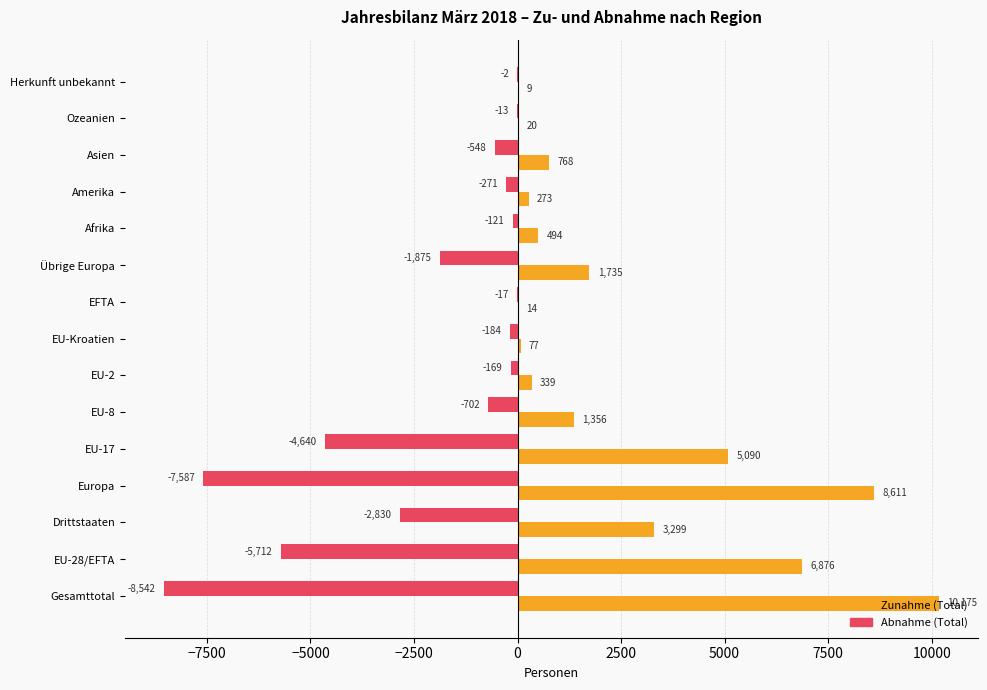

At which category is the sum across all series the highest?

Gesamttotal